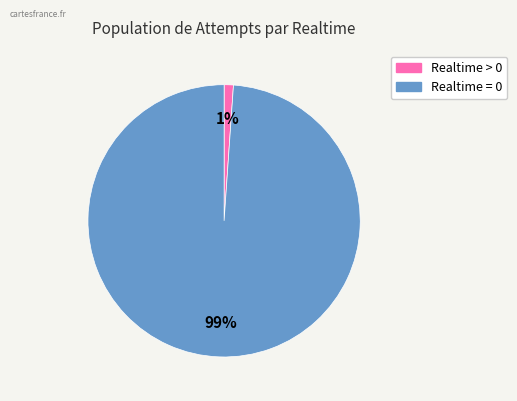

Is the sum of Realtime = 0 and Realtime > 0 greater than half?

Yes